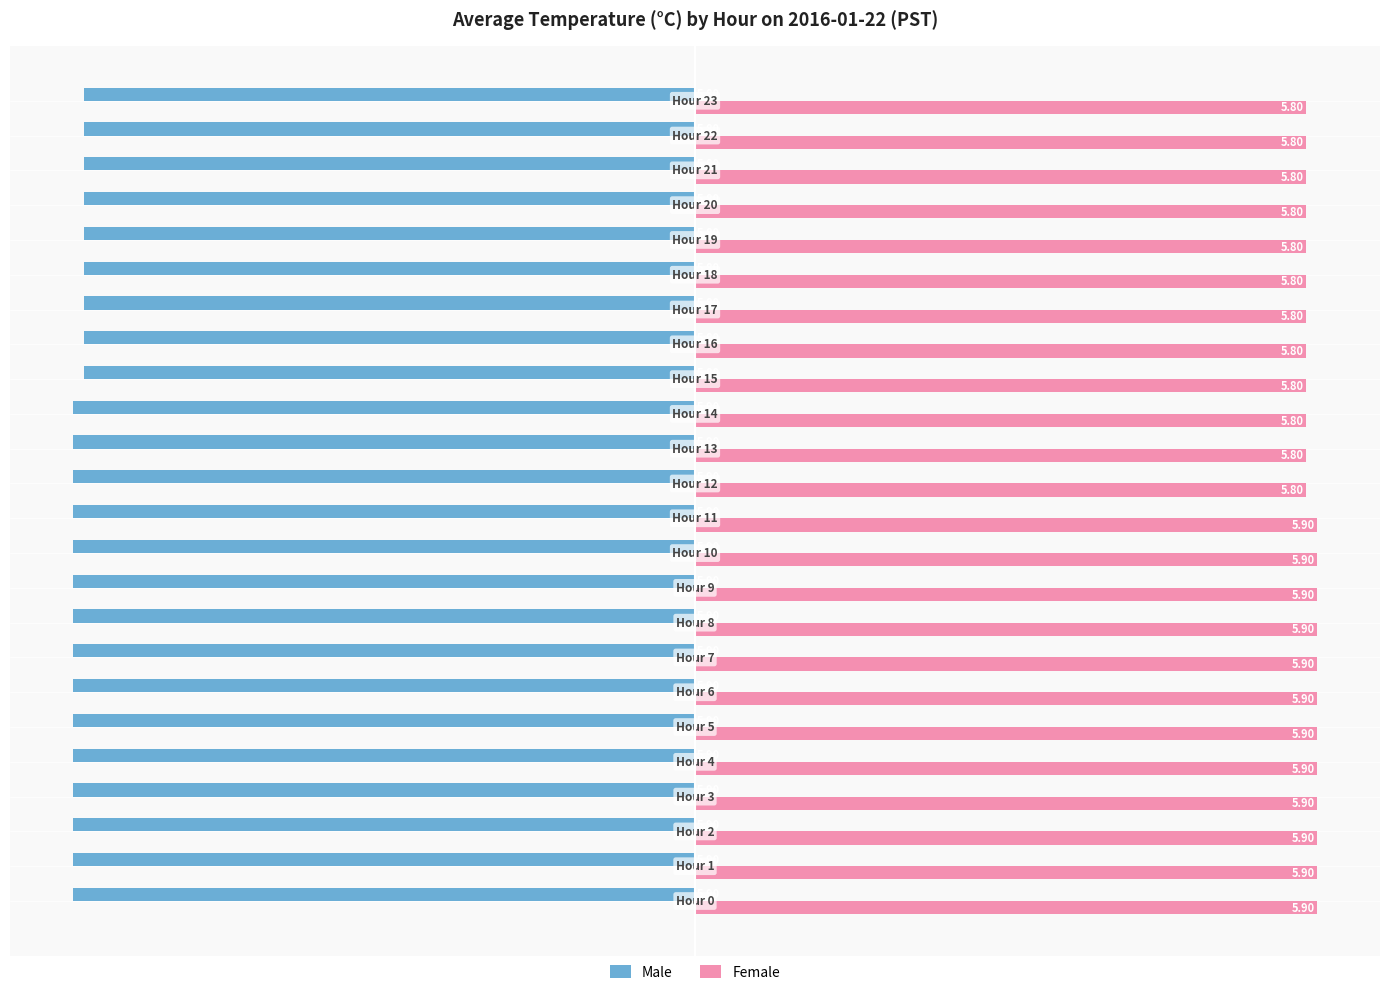

Which series has the largest total across all categories?

Female